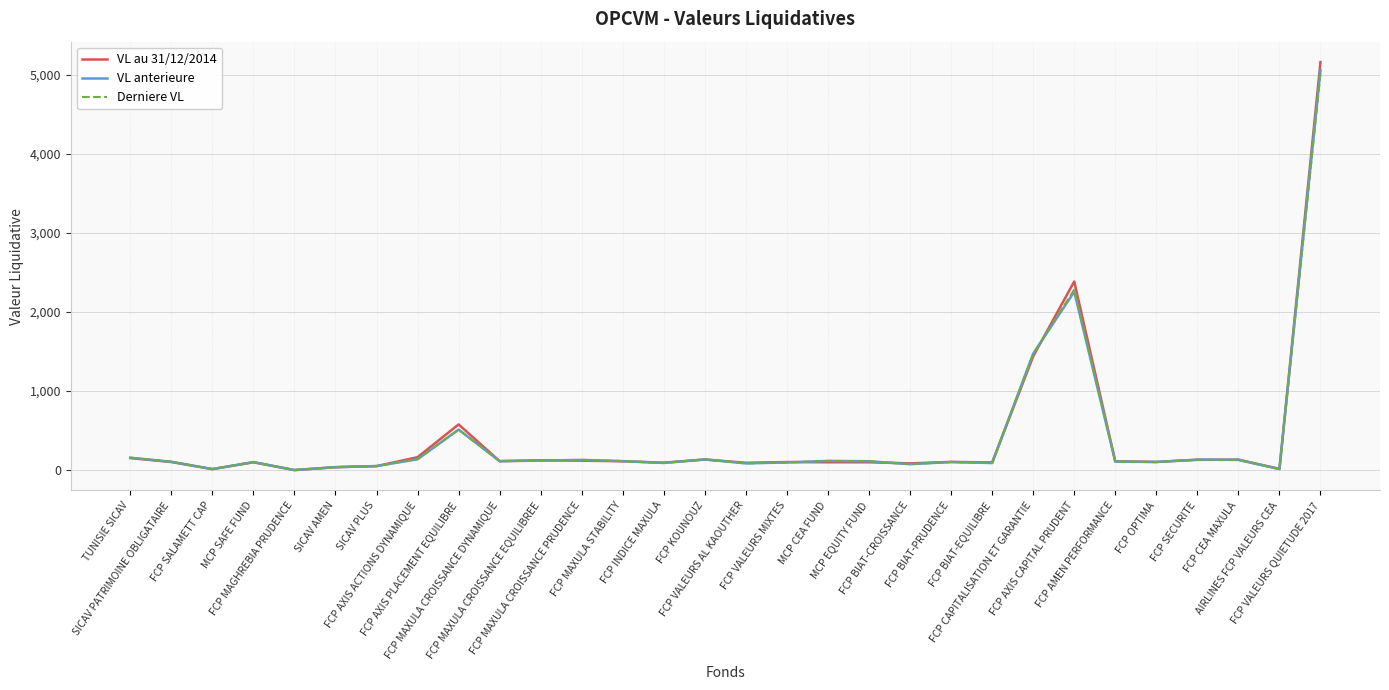

How many categories are shown in the chart?

30